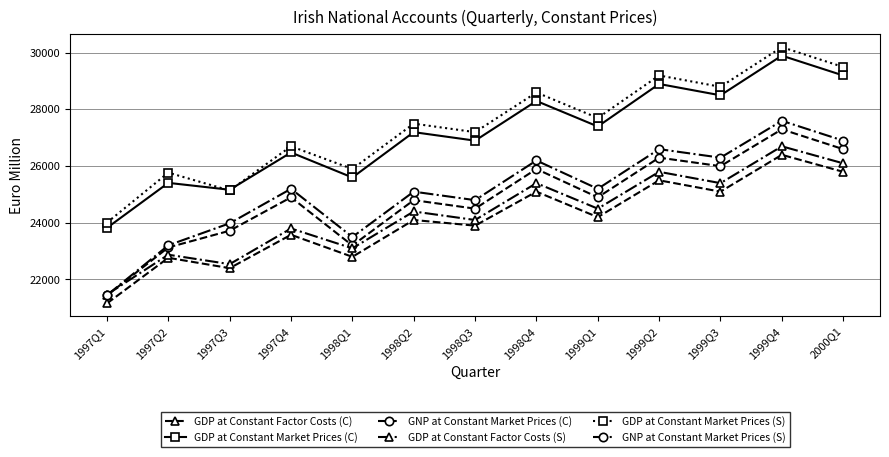

At which category does GDP at Constant Market Prices (C) reach its first local peak?

1997Q2